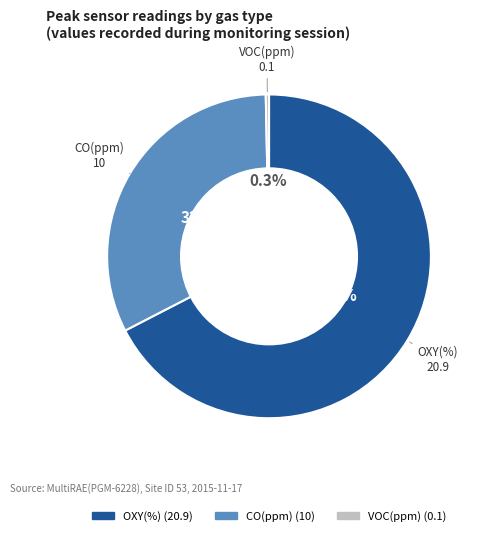

Is there any slice that represents more than half of the pie?

Yes